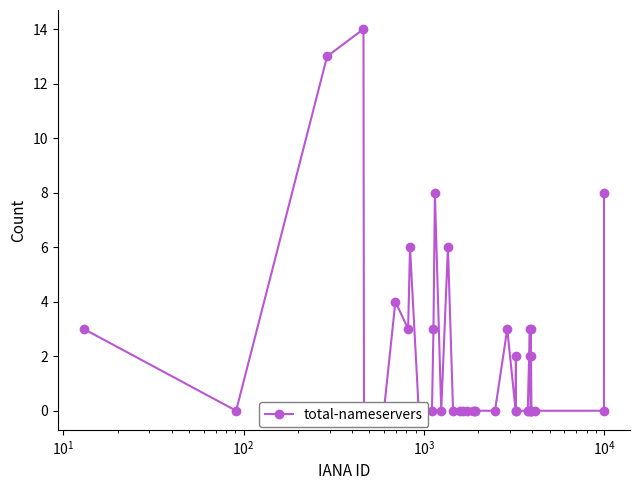

Reading left to right, transcribe all the data shown in this chart.

3	0	13	14	0	0	4	3	6	0	0	0	3	8	0	6	0	0	0	0	0	0	0	0	3	0	2	0	0	0	3	2	0	0	3	2	0	0	0	8